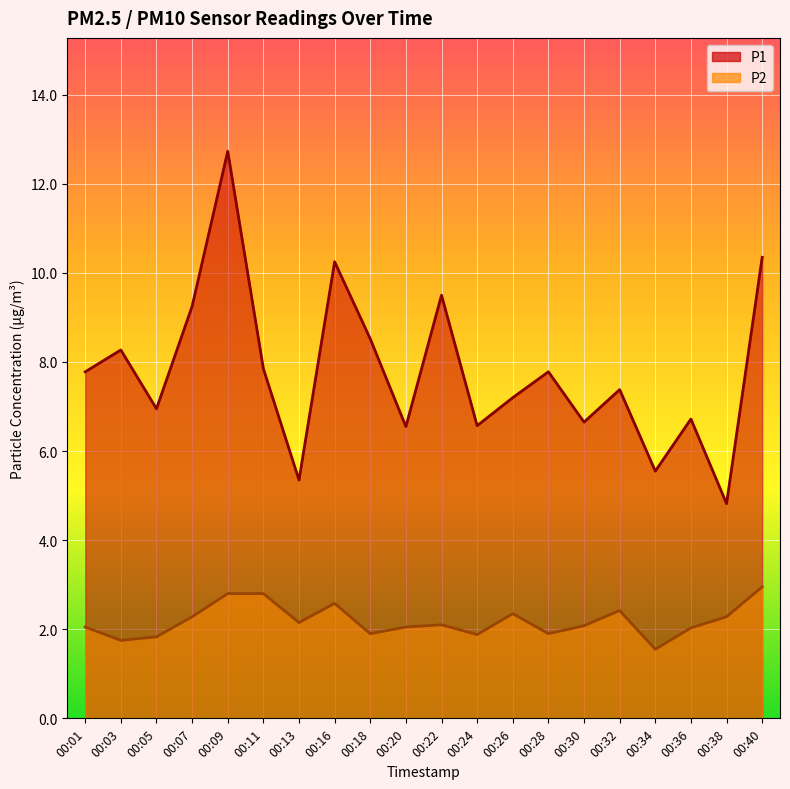

At 00:30, list the series in order from largest to smallest.

P1, P2